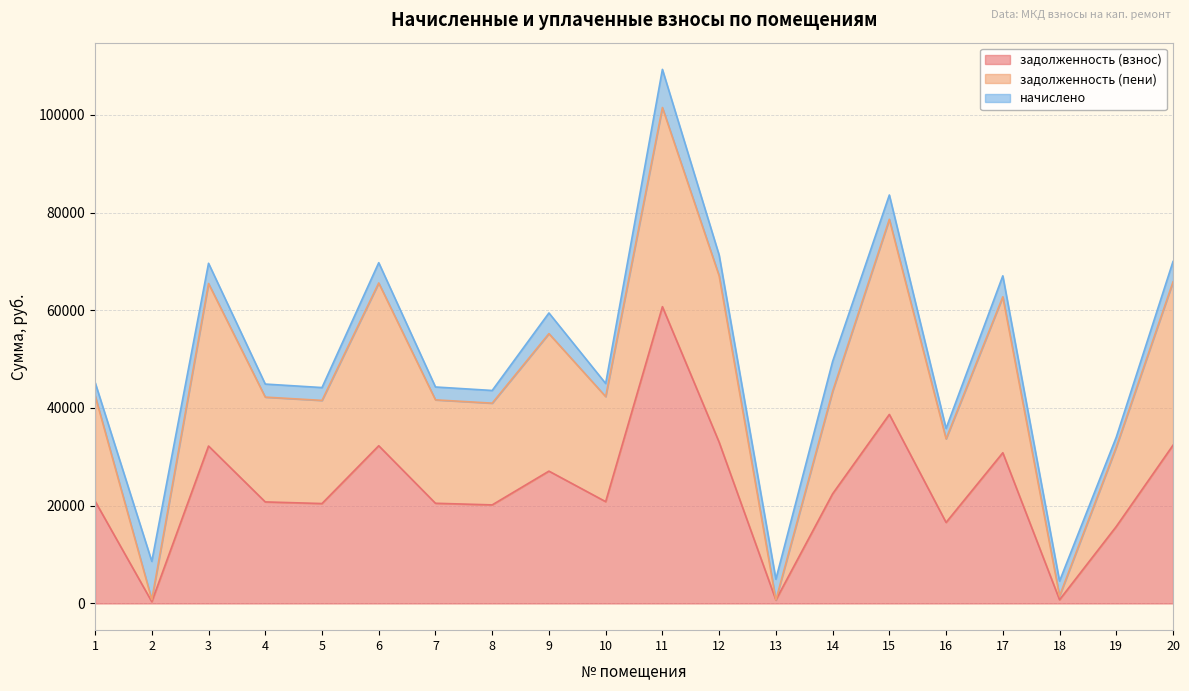

What is the value of the задолженность (пени) point at the 5th from the left?

41549.5